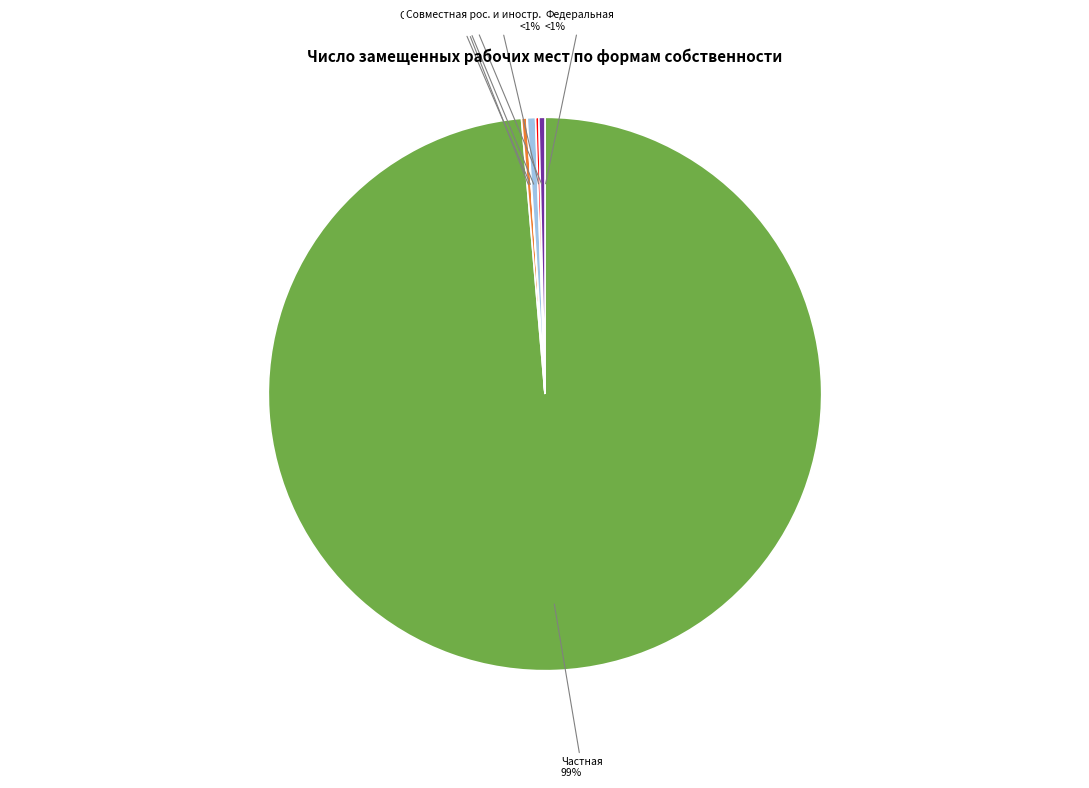

What is the majority slice?

Частная собственность